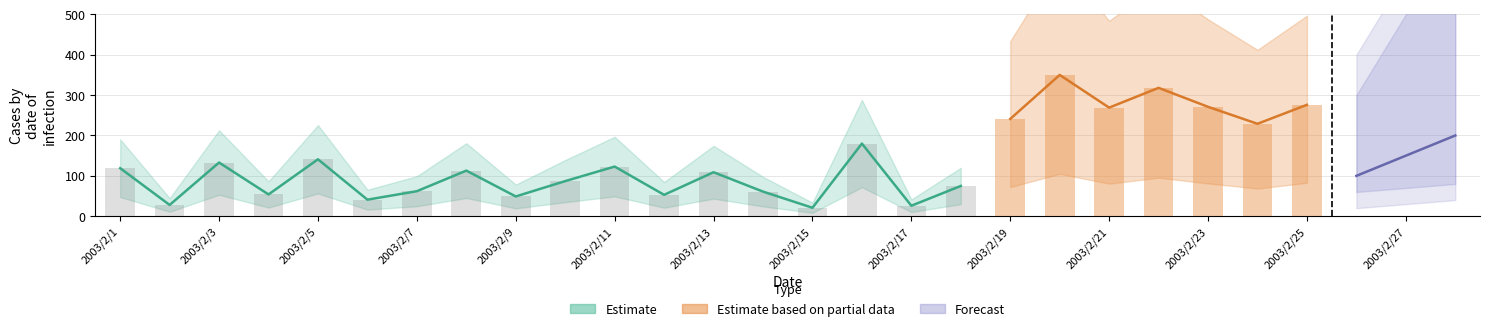

How many categories are shown in the chart?

28